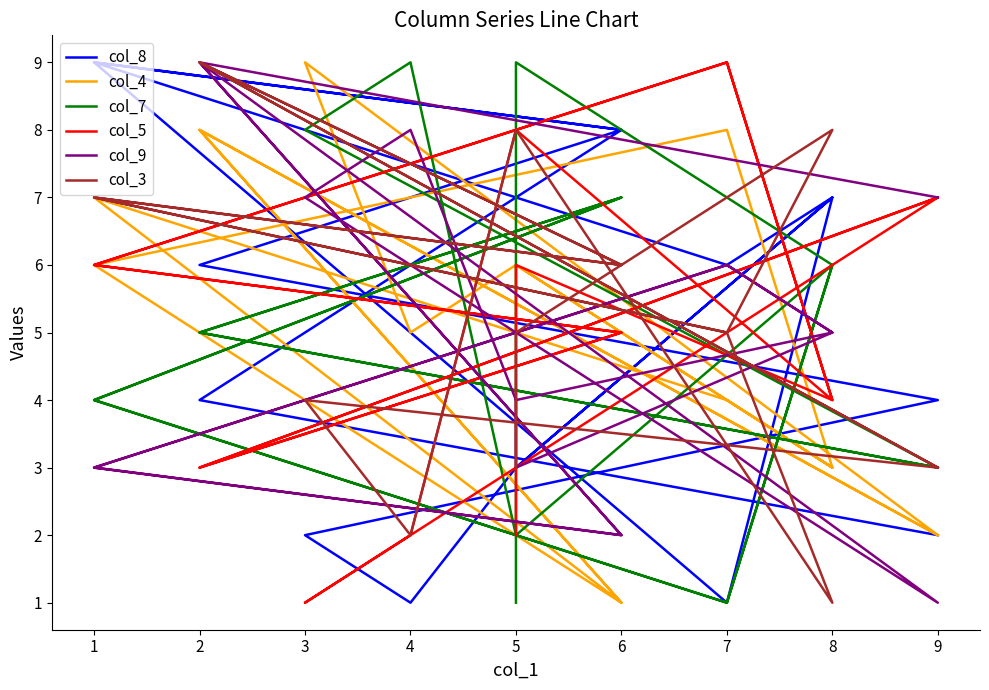

What is the sum of the col_5 values at 5 and 9?

9